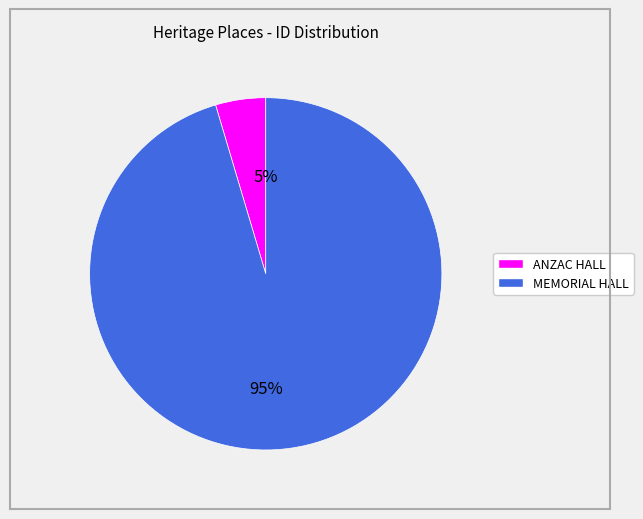

What is the smallest slice in the pie chart?

ANZAC HALL